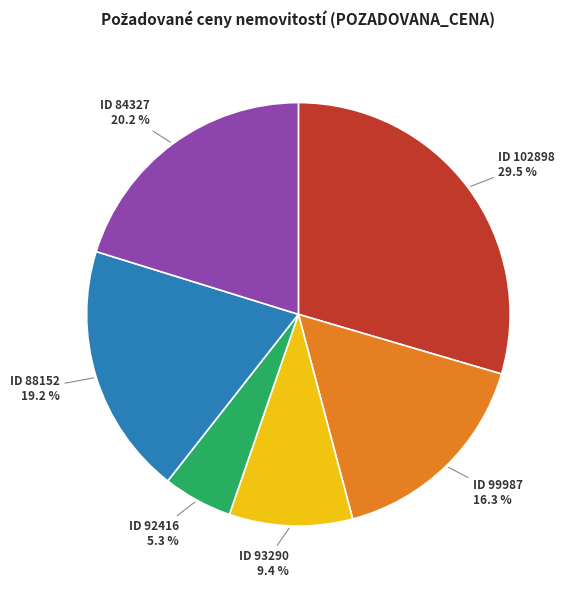

Which category has the biggest portion of the pie?

ID 102898